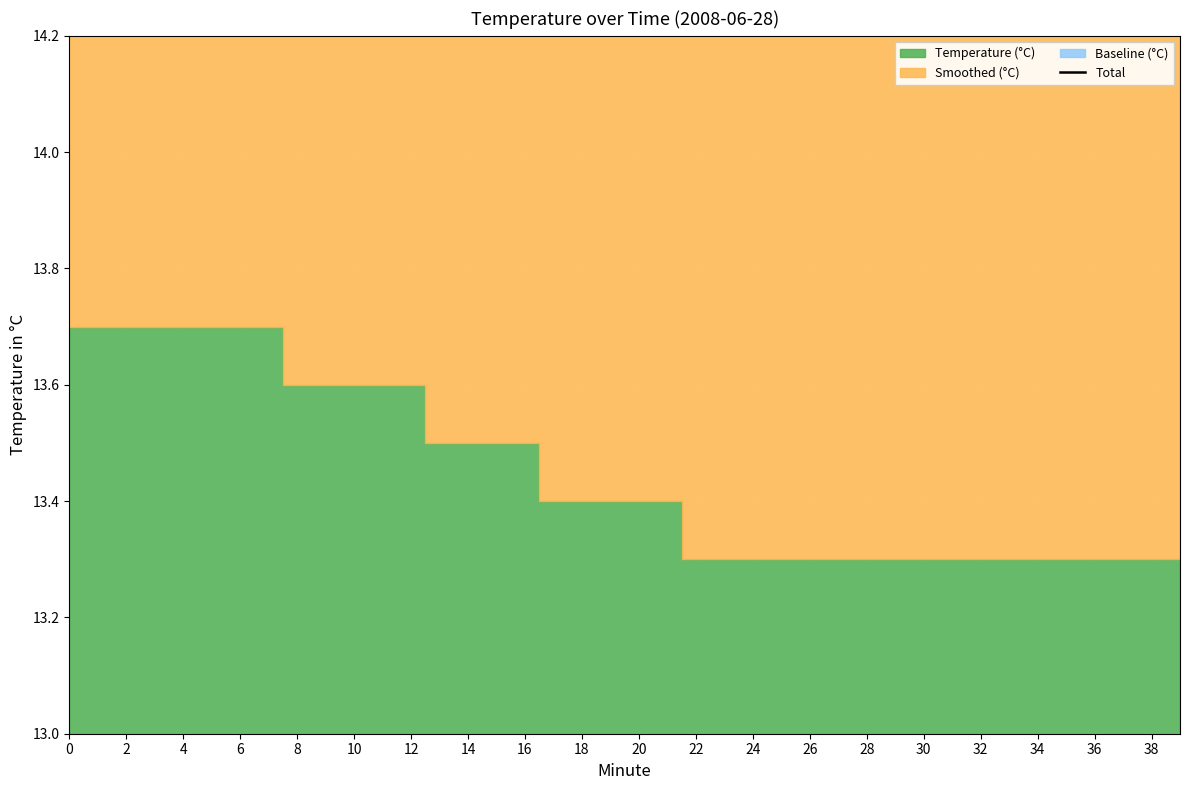

True or false: the data has more than 0 interior local peaks.

False